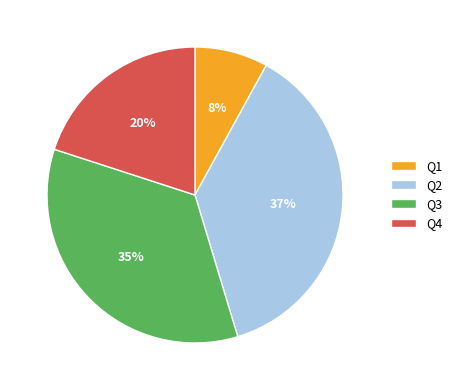

To the nearest percent, what is the average slice percentage?

25%